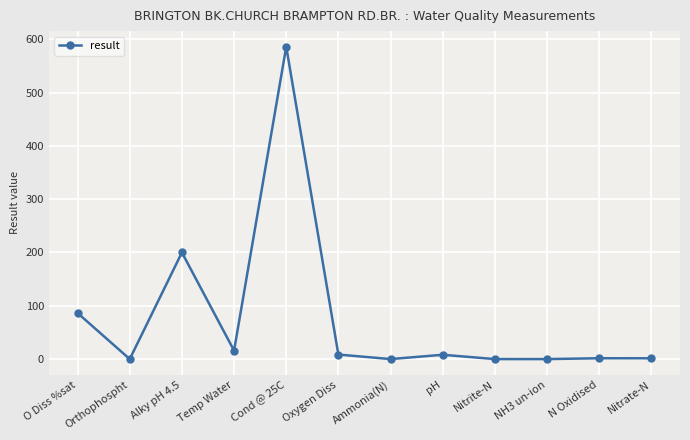

How many values are below 8?

6